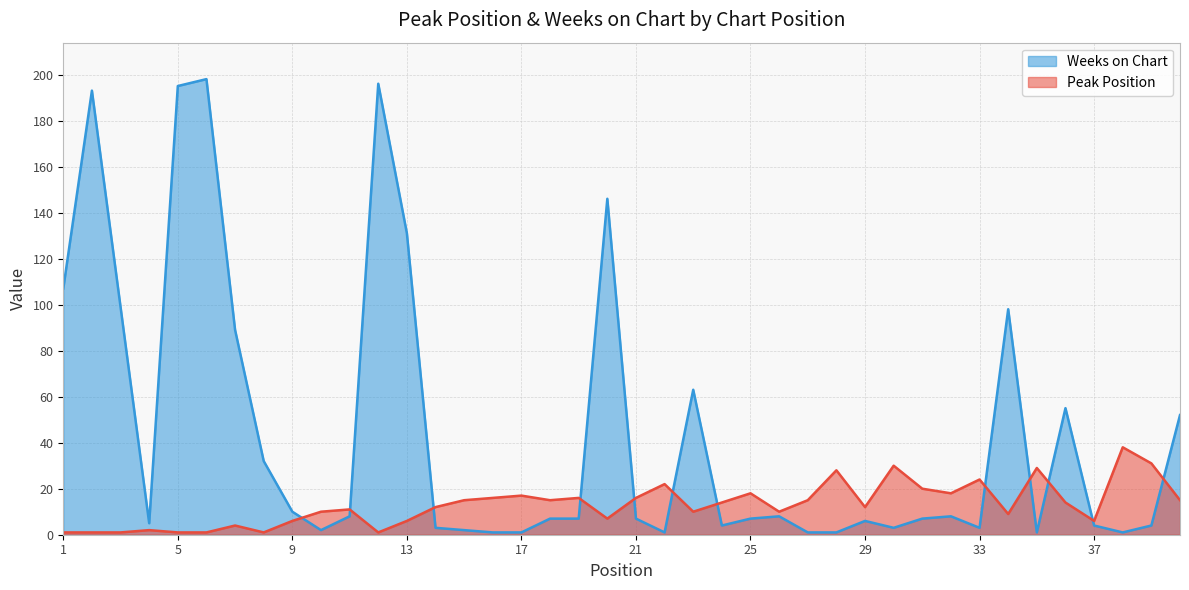

How many data points in Peak Position are above 14?

18